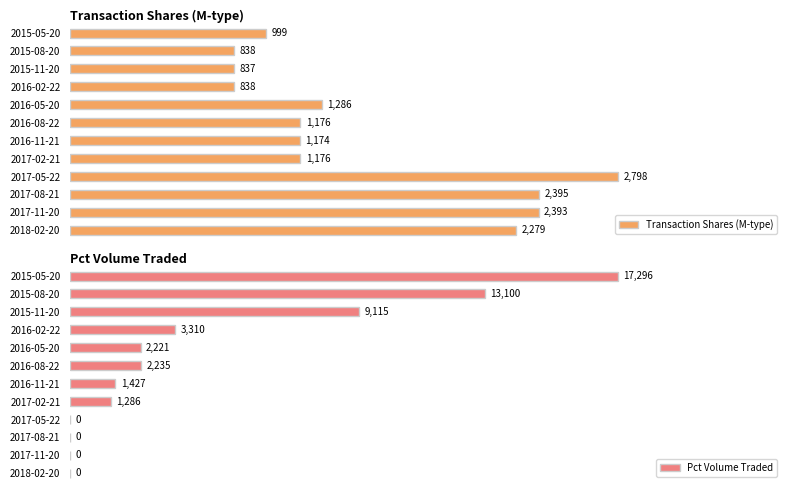

Are the bars horizontal?

Yes